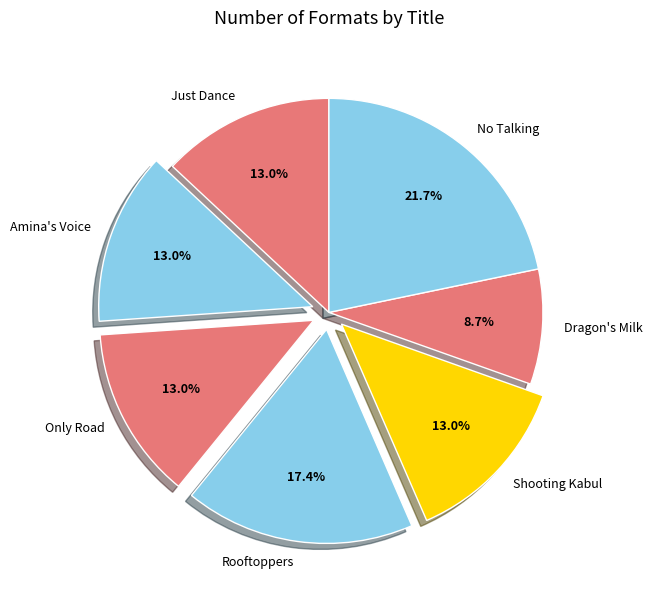

Does Dragon's Milk account for over 50% of the chart?

No